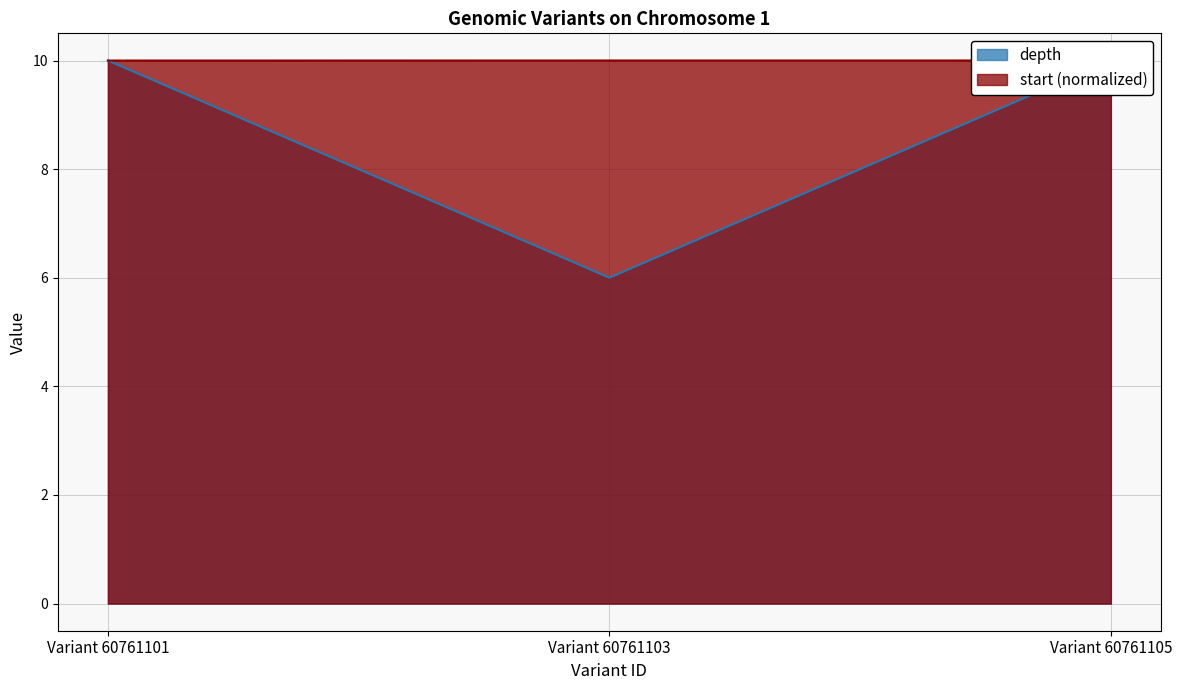

How many data points does each series have?

3